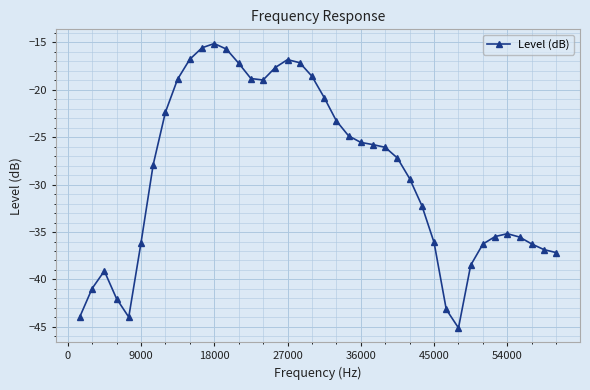

What is the maximum value shown in the chart?

-15.2